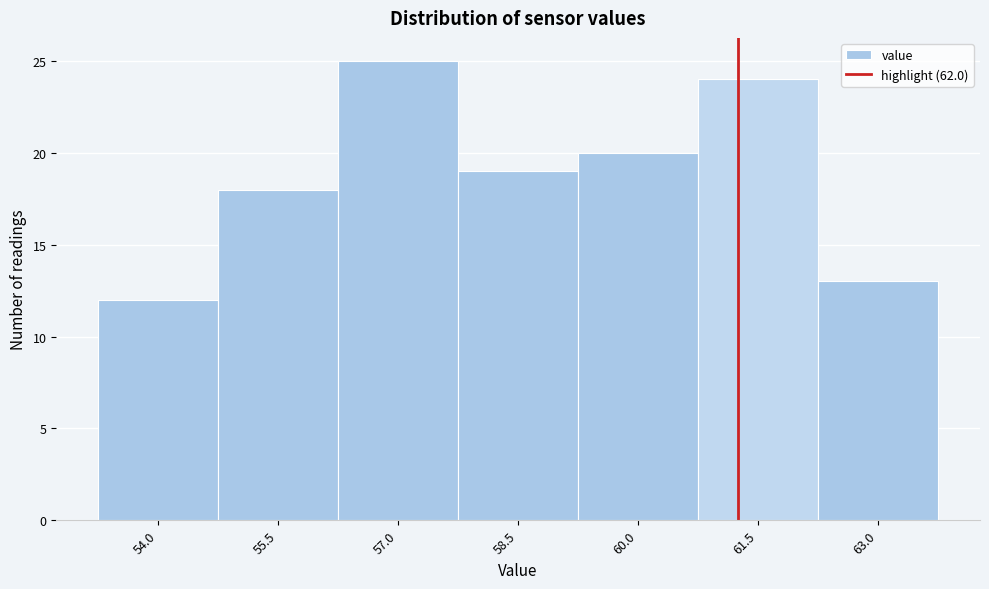

Reading left to right, transcribe all the data shown in this chart.

12	18	25	19	20	24	13